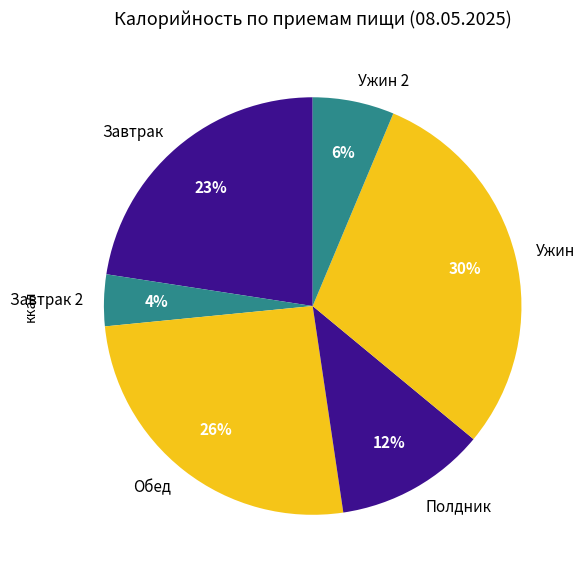

What percentage is the Обед slice, to the nearest percent?

26%